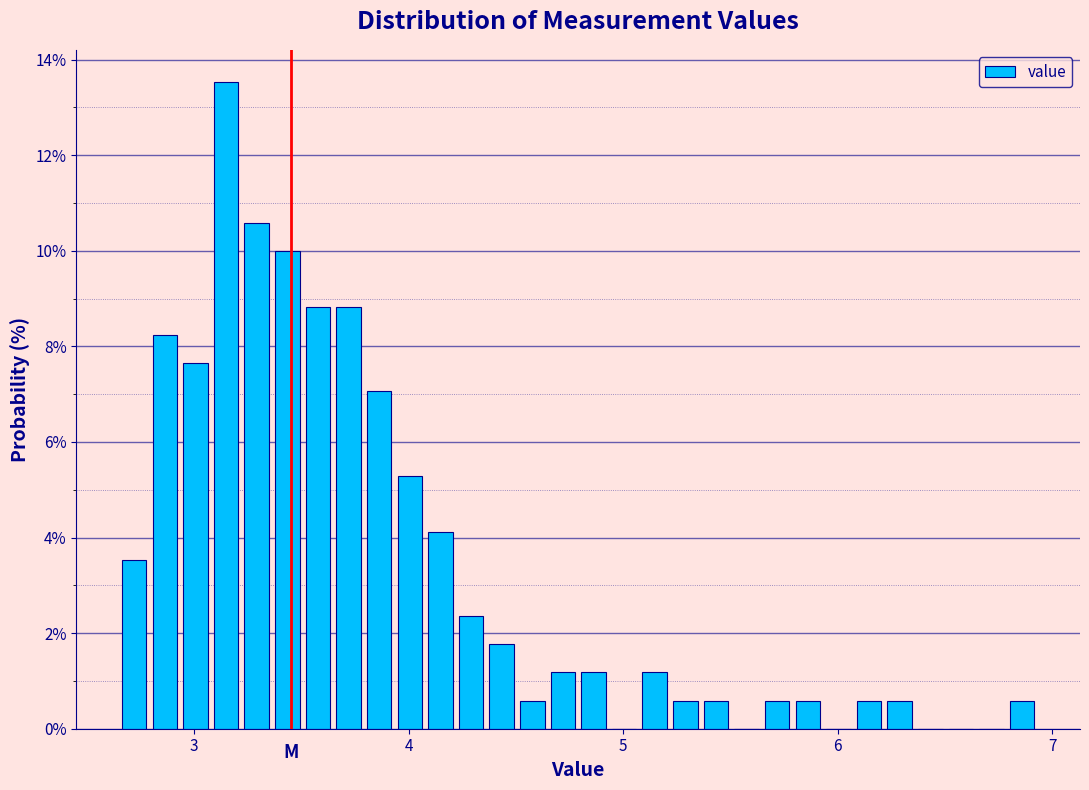

Read against the x-axis, roughly where is the centre of the tallest bar?

3.1